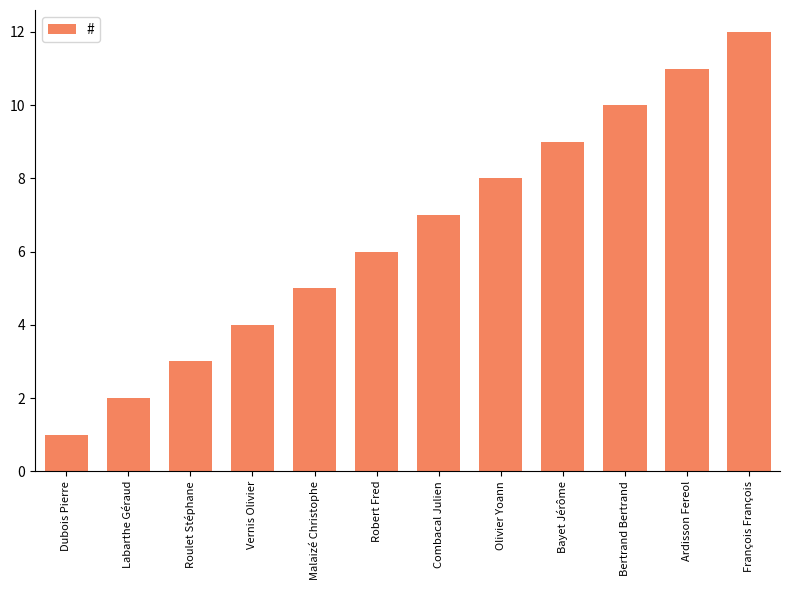

The chart shows a value of 11 at Ardisson Fereol. True or false?

True